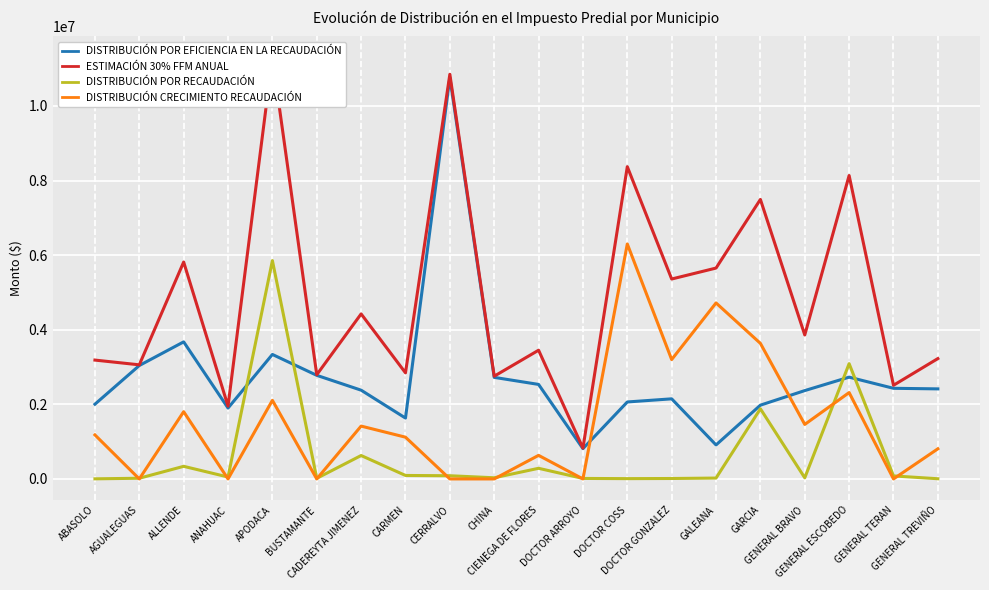

The ESTIMACIÓN 30% FFM ANUAL series shows 2510646.1 at GENERAL TERAN. True or false?

True